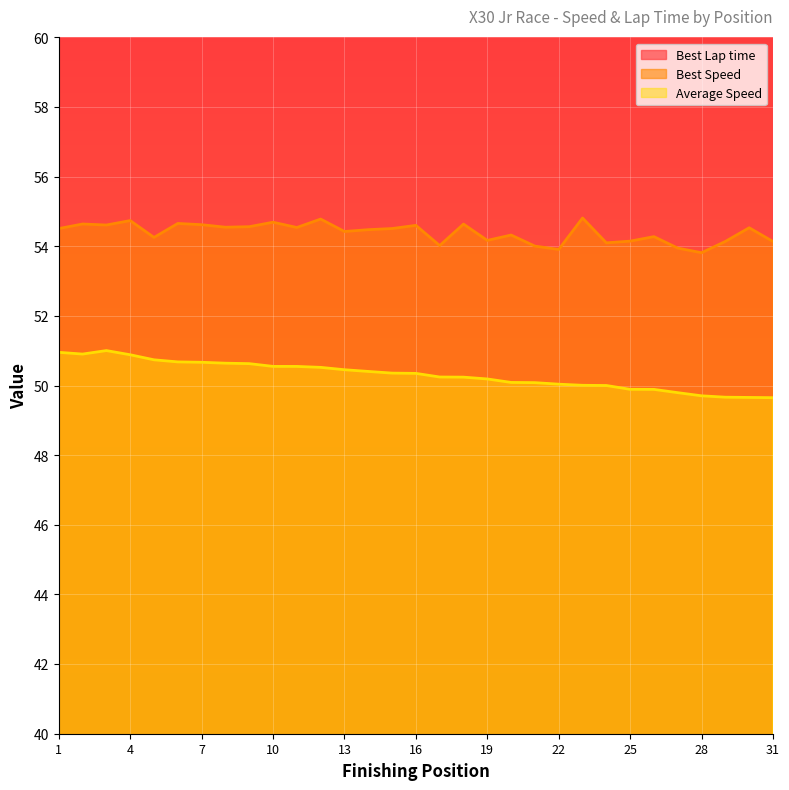

Is it true that Best Lap time equals 20.1 at 6?

False